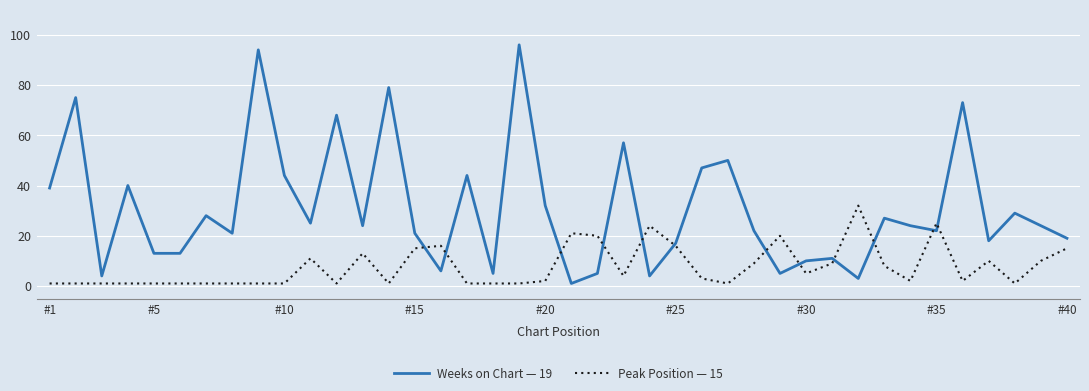

How many intersections are there between Peak Position — 15 and Weeks on Chart — 19?

12